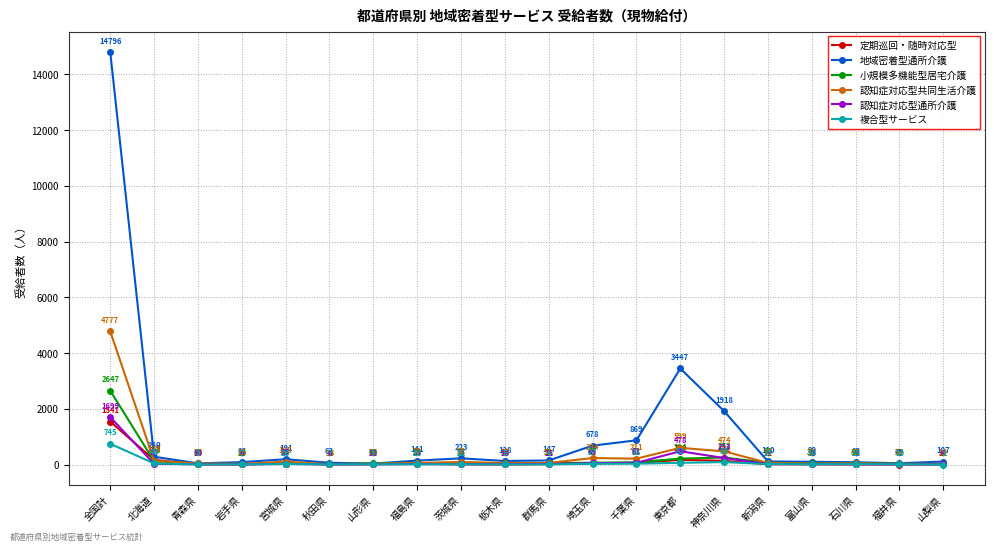

At how many categories does at least one series exceed 14556?

1